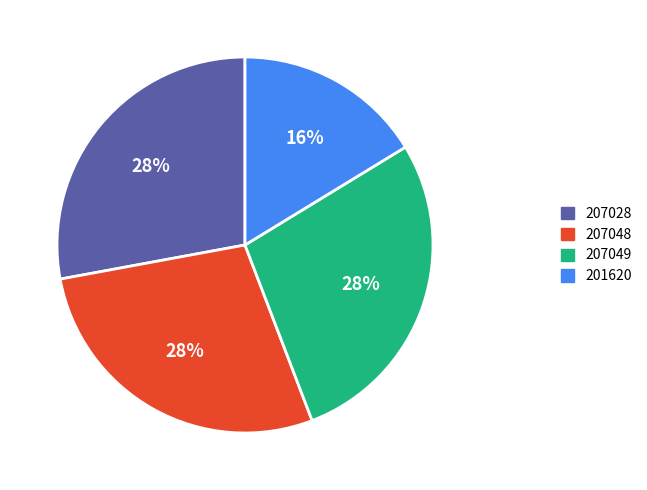

To the nearest percent, what percentage of the pie is 207049?

28%